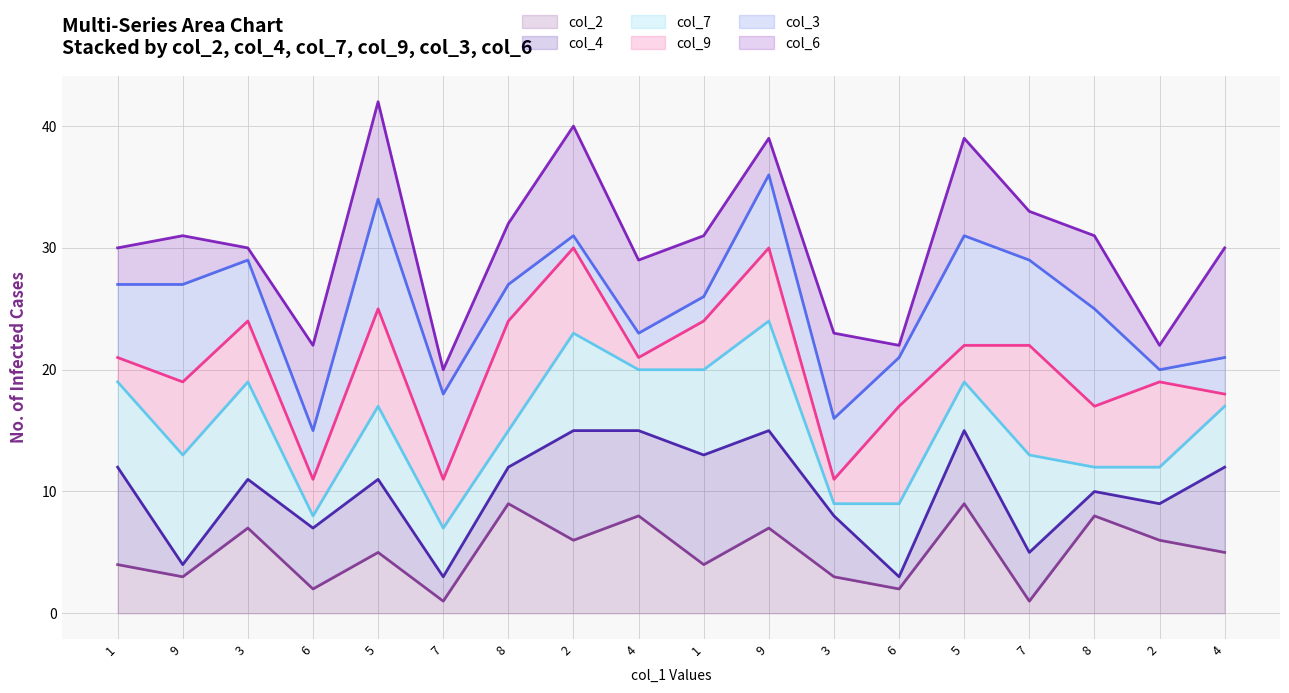

What is the maximum value for col_7 line?

24